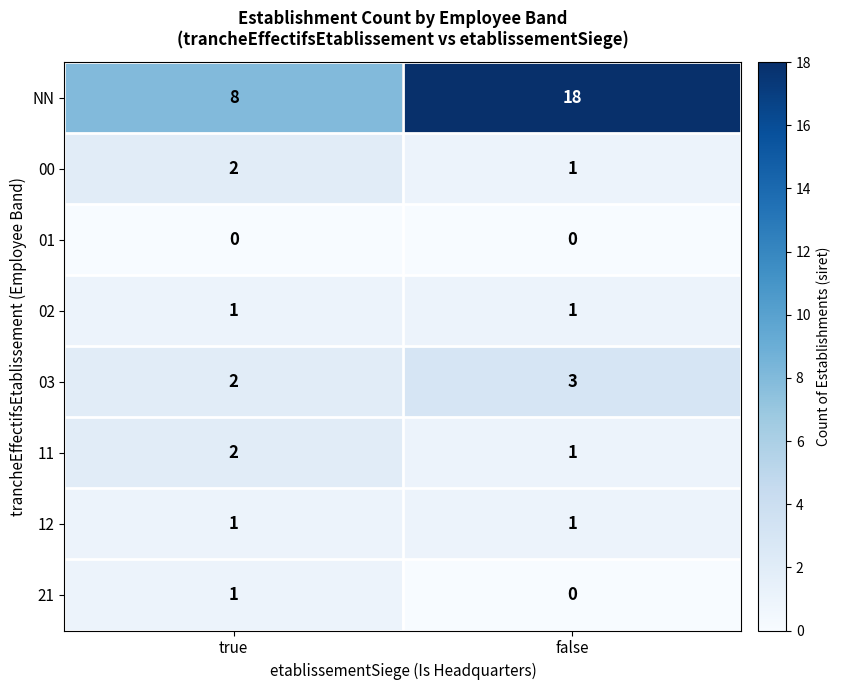

What is the total value across all series at false?

25